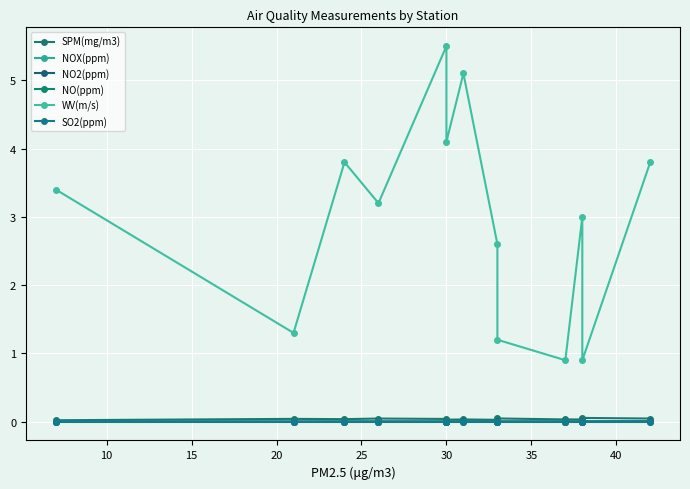

Is the value of NO(ppm) at 5 greater than the value of NOX(ppm) at 30?

No